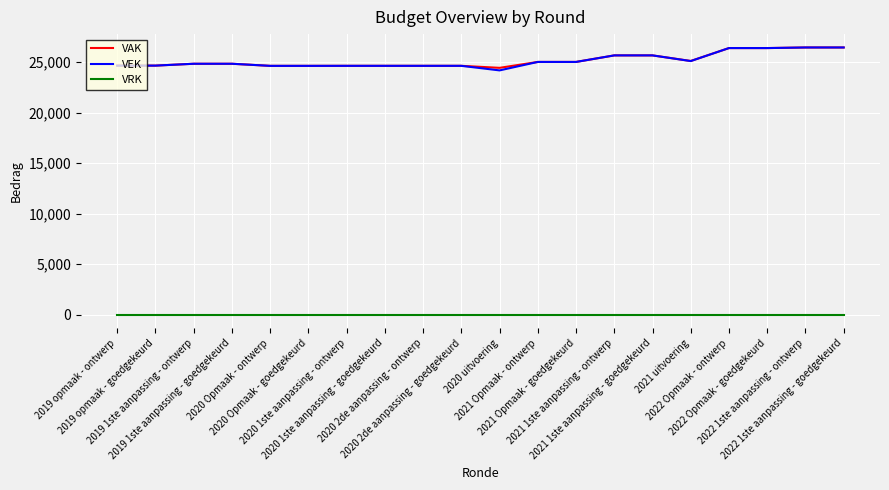

True or false: VEK and VRK intersect in this chart.

False